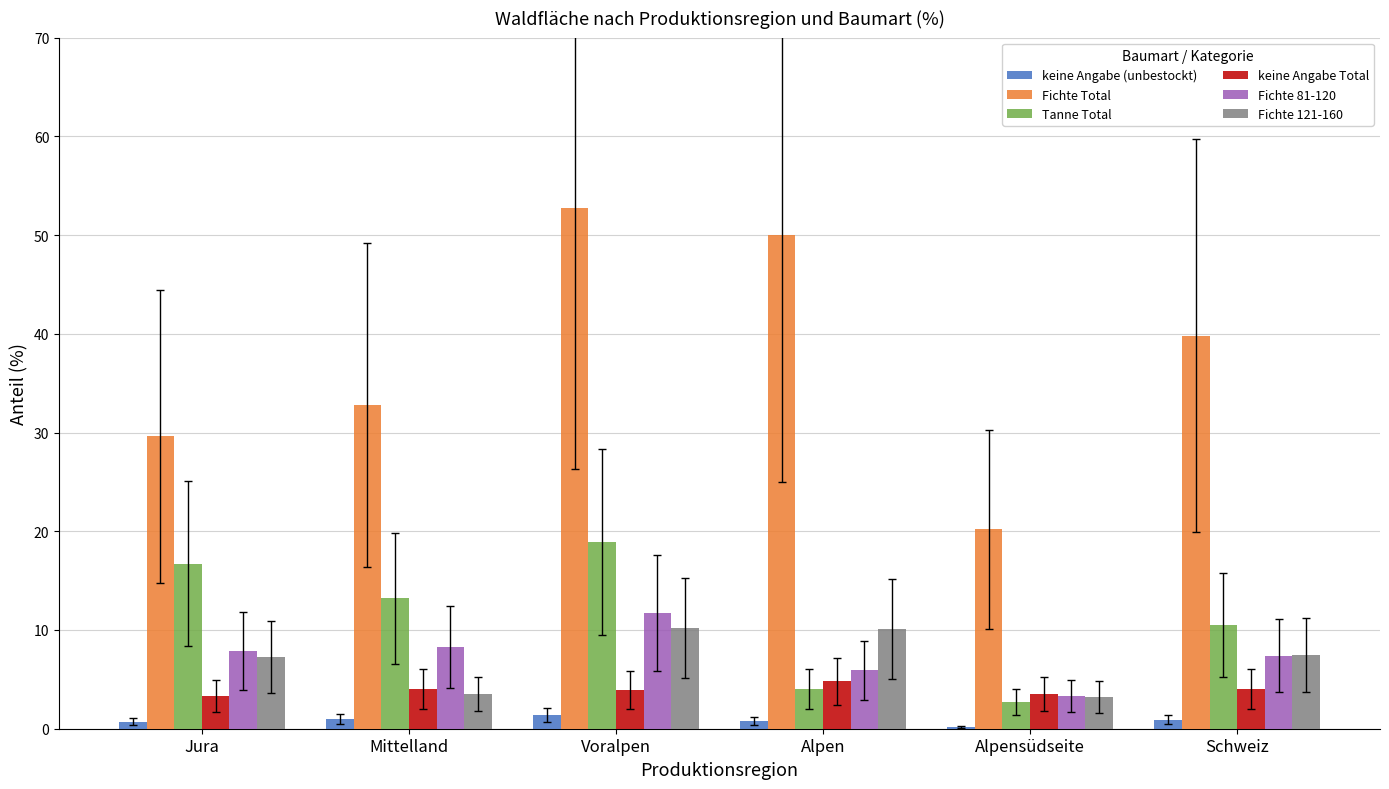

How many distinct data groups are displayed?

6